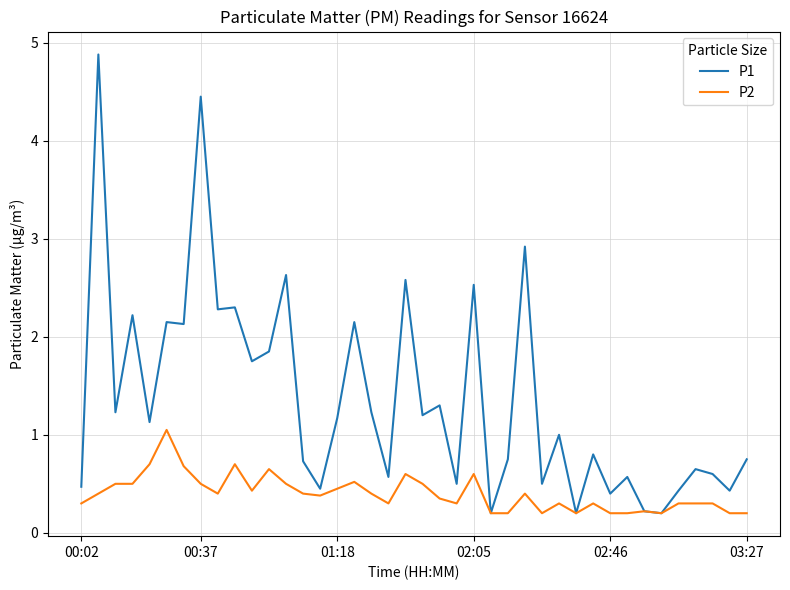

Which series has the largest range (max minus min)?

P1